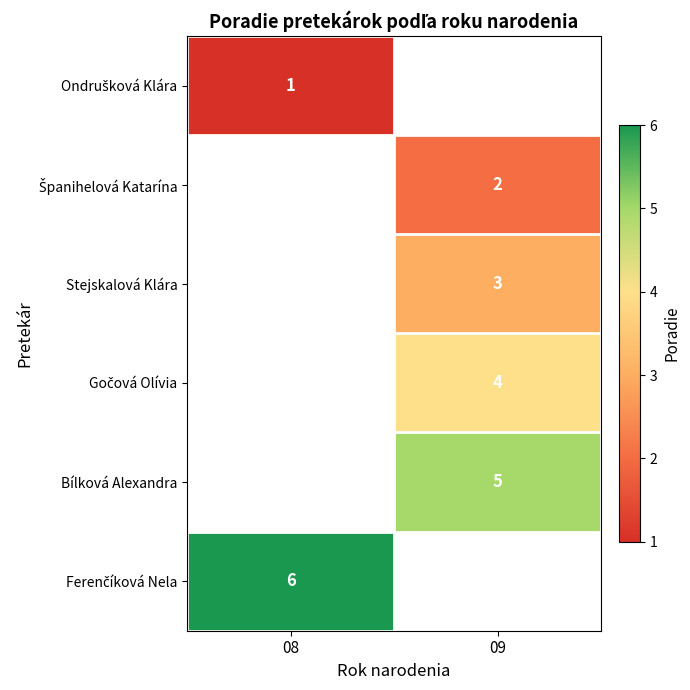

The Bílková Alexandra series shows 5 at 09. True or false?

True